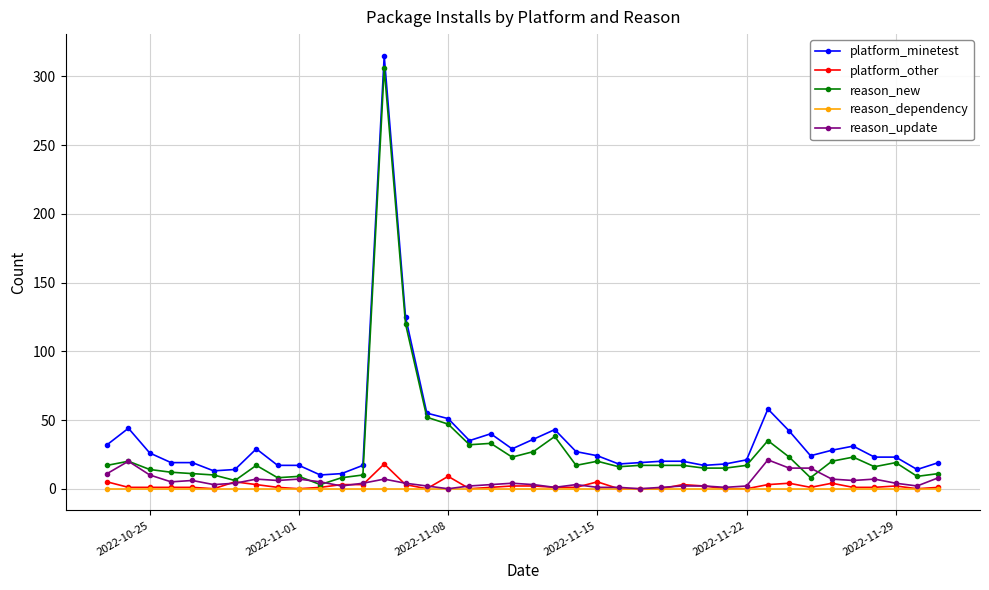

True or false: platform_minetest and platform_other intersect in this chart.

False